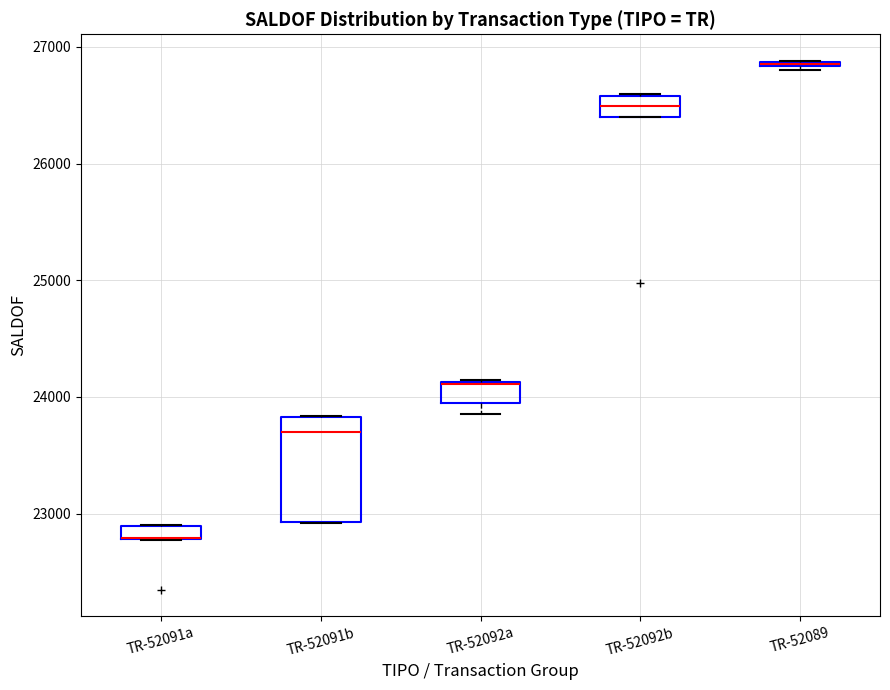

Where is the lower edge of the box for TR-52091a on the y-axis? The values are not printed on the chart, so give them approximately, as read against the axis.

22800